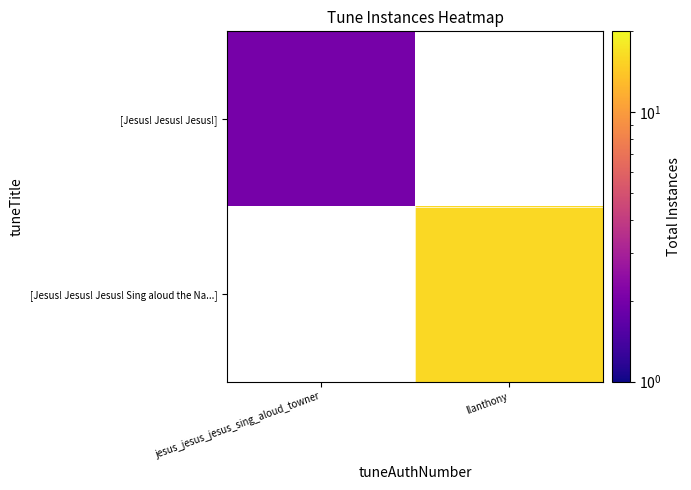

What value does the [Jesus! Jesus! Jesus!] series have at jesus_jesus_jesus_sing_aloud_towner?

2.0